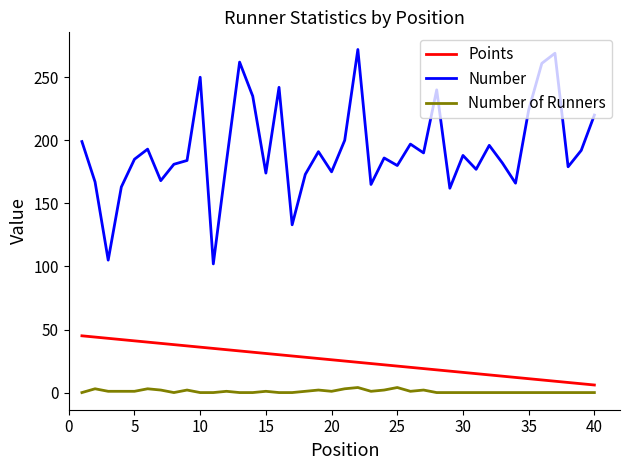

How many lines are shown in the chart?

3